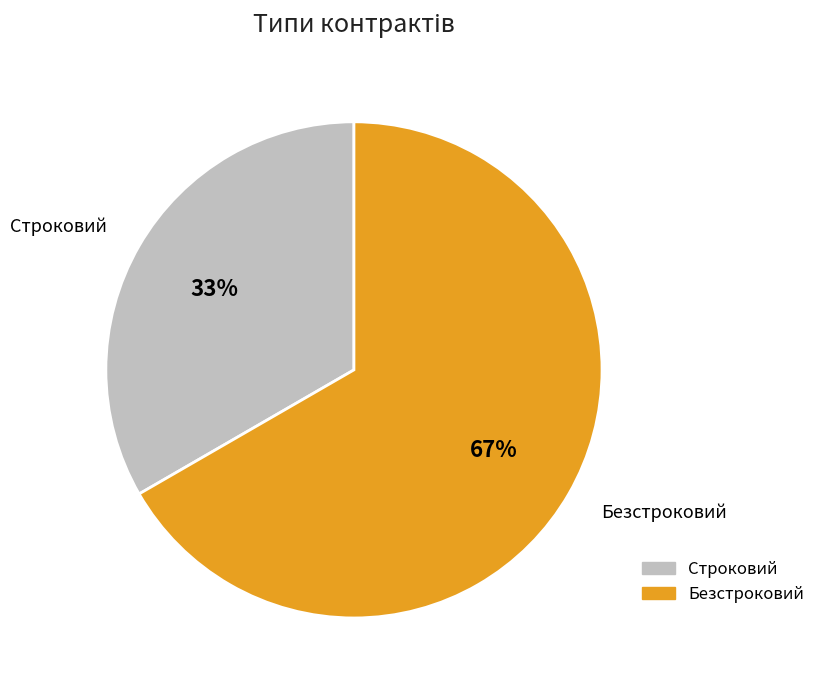

How many slices are in this pie chart?

2